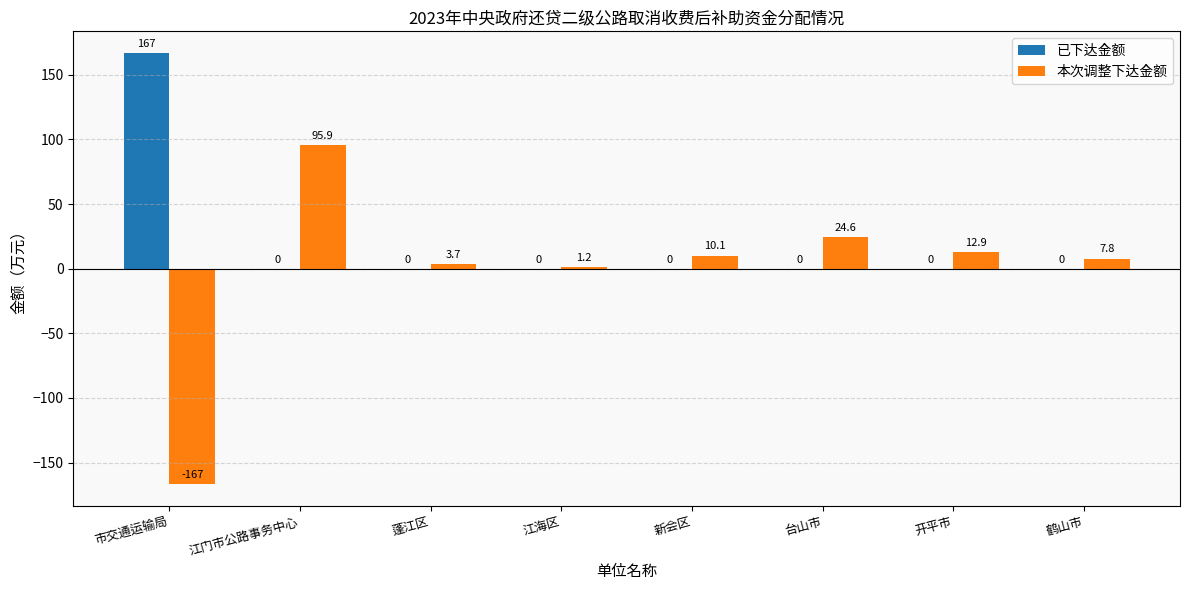

What is the sum of all 已下达金额 values?

167.0